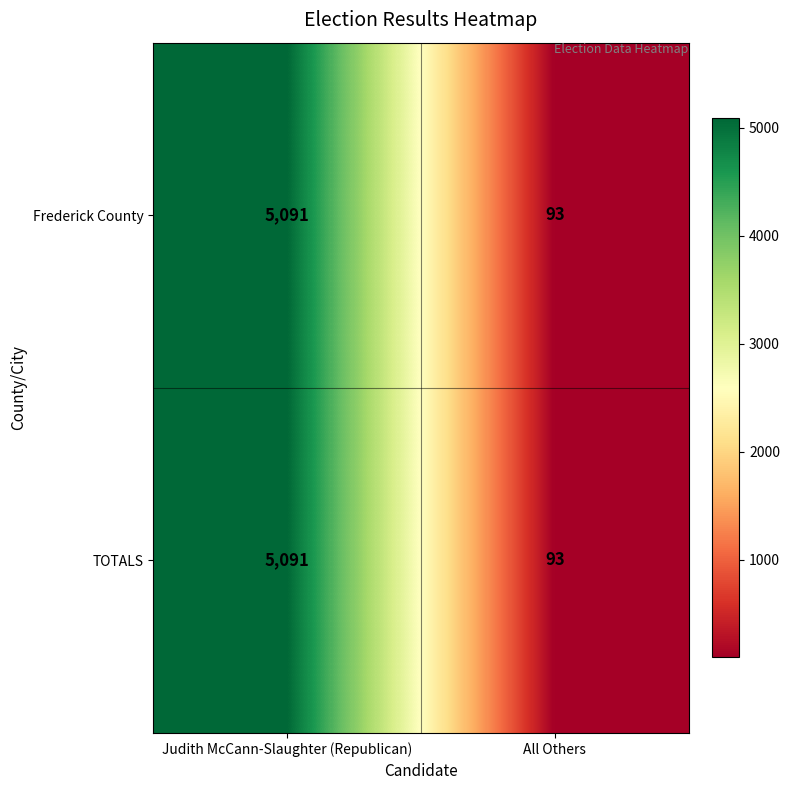

Reading left to right, extract all data points from this chart.

Frederick County: Judith McCann-Slaughter (Republican)=5091	All Others=93
TOTALS: Judith McCann-Slaughter (Republican)=5091	All Others=93